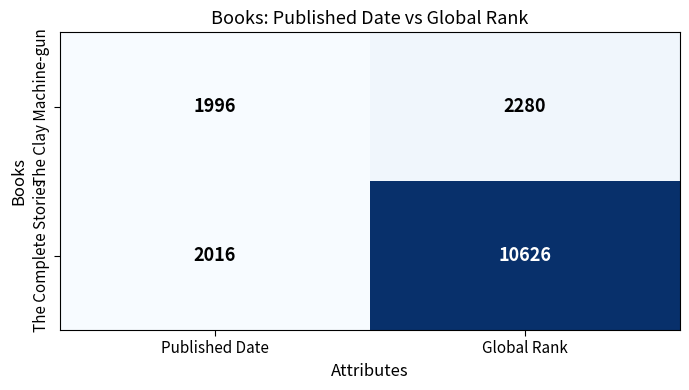

Reading left to right, list all the values displayed in this chart.

The Clay Machine-gun: 1996	2280
The Complete Stories: 2016	10626